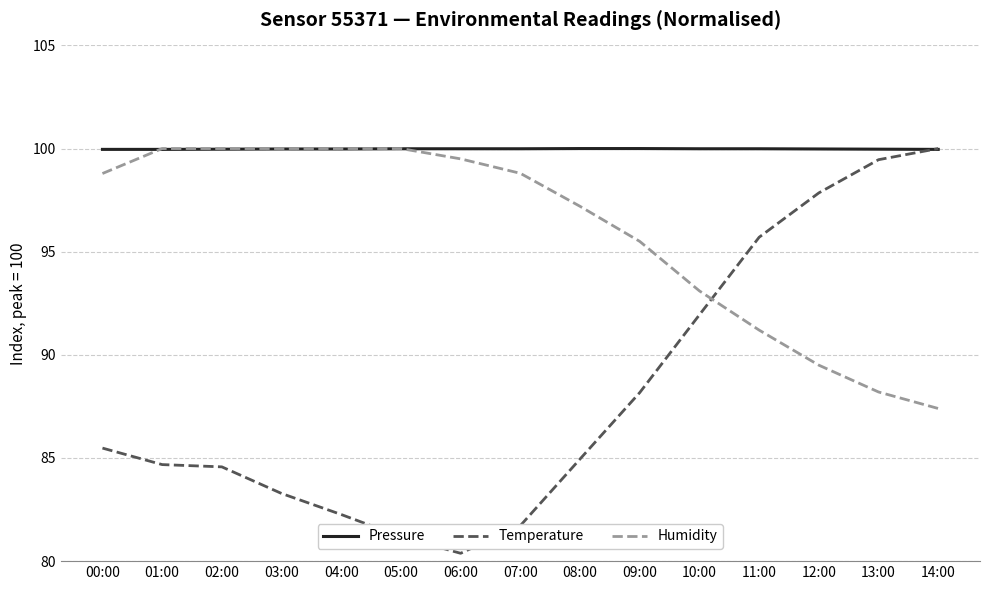

What is the smallest value displayed?

80.4